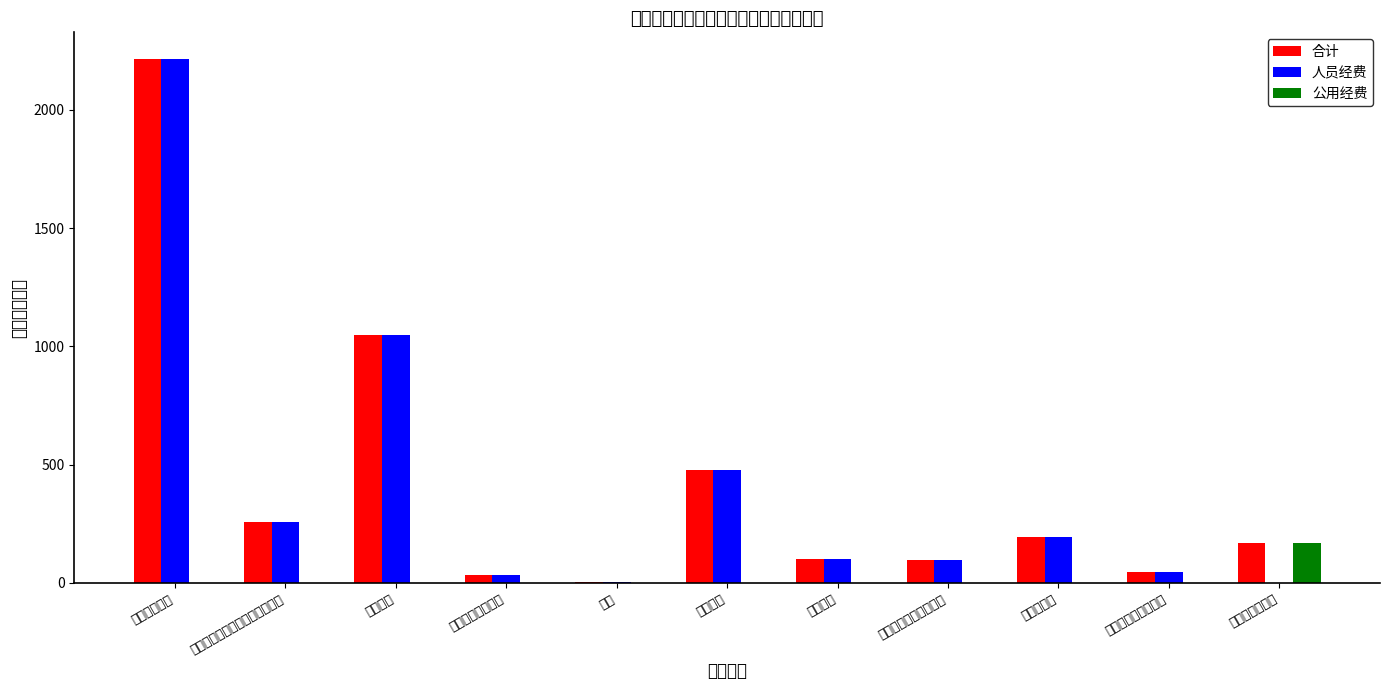

Reading right to left, list all the values displayed in this chart.

合计: 商品和服务支出=169.0	对个人和家庭的补助=45.6	住房公积金=194.7	职工基本医疗保险缴费=97.4	津贴补贴=101.5	绩效工资=475.7	奖金=6.0	其他社会保障缴费=33.6	基本工资=1047.7	机关事业单位基本养老保险缴费=259.6	工资福利支出=2216.3
人员经费: 商品和服务支出=0.0	对个人和家庭的补助=45.6	住房公积金=194.7	职工基本医疗保险缴费=97.4	津贴补贴=101.5	绩效工资=475.7	奖金=6.0	其他社会保障缴费=33.6	基本工资=1047.7	机关事业单位基本养老保险缴费=259.6	工资福利支出=2216.3
公用经费: 商品和服务支出=169.0	对个人和家庭的补助=0.0	住房公积金=0.0	职工基本医疗保险缴费=0.0	津贴补贴=0.0	绩效工资=0.0	奖金=0.0	其他社会保障缴费=0.0	基本工资=0.0	机关事业单位基本养老保险缴费=0.0	工资福利支出=0.0